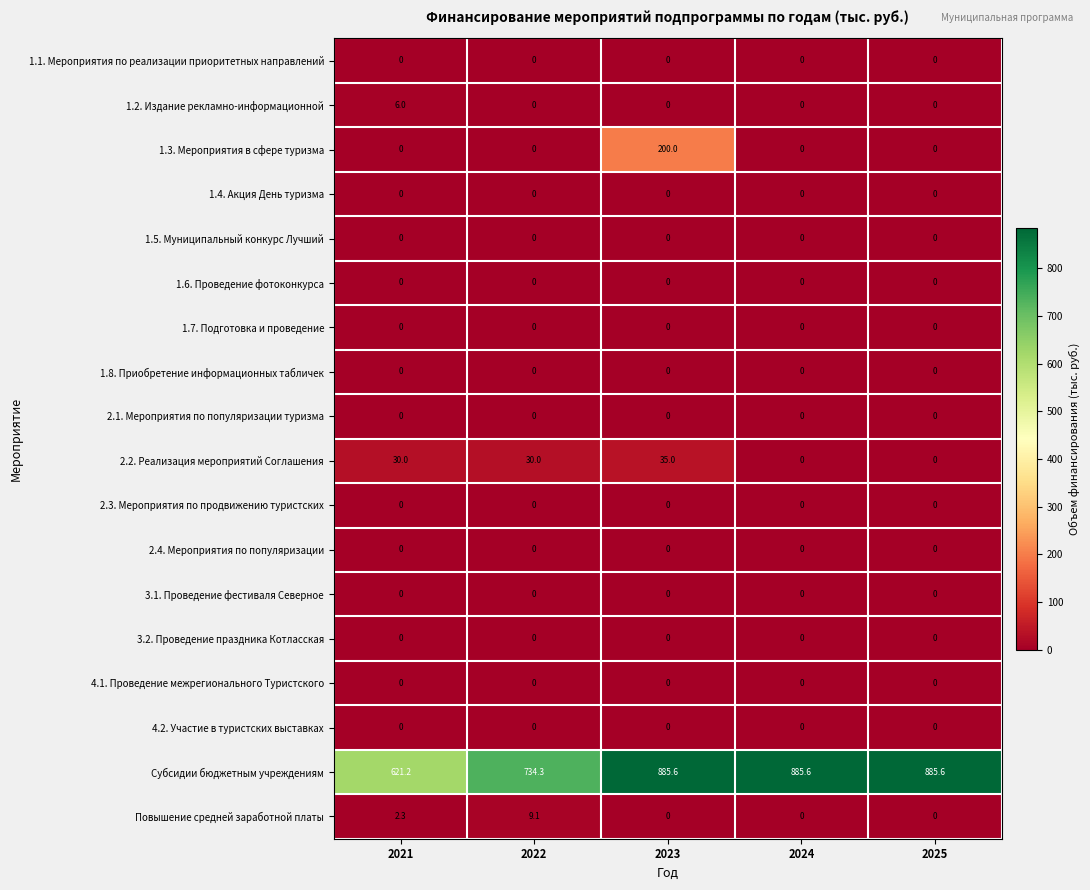

The value of 2.2. Реализация мероприятий Соглашения at 2021 is 30.0. True or false?

True